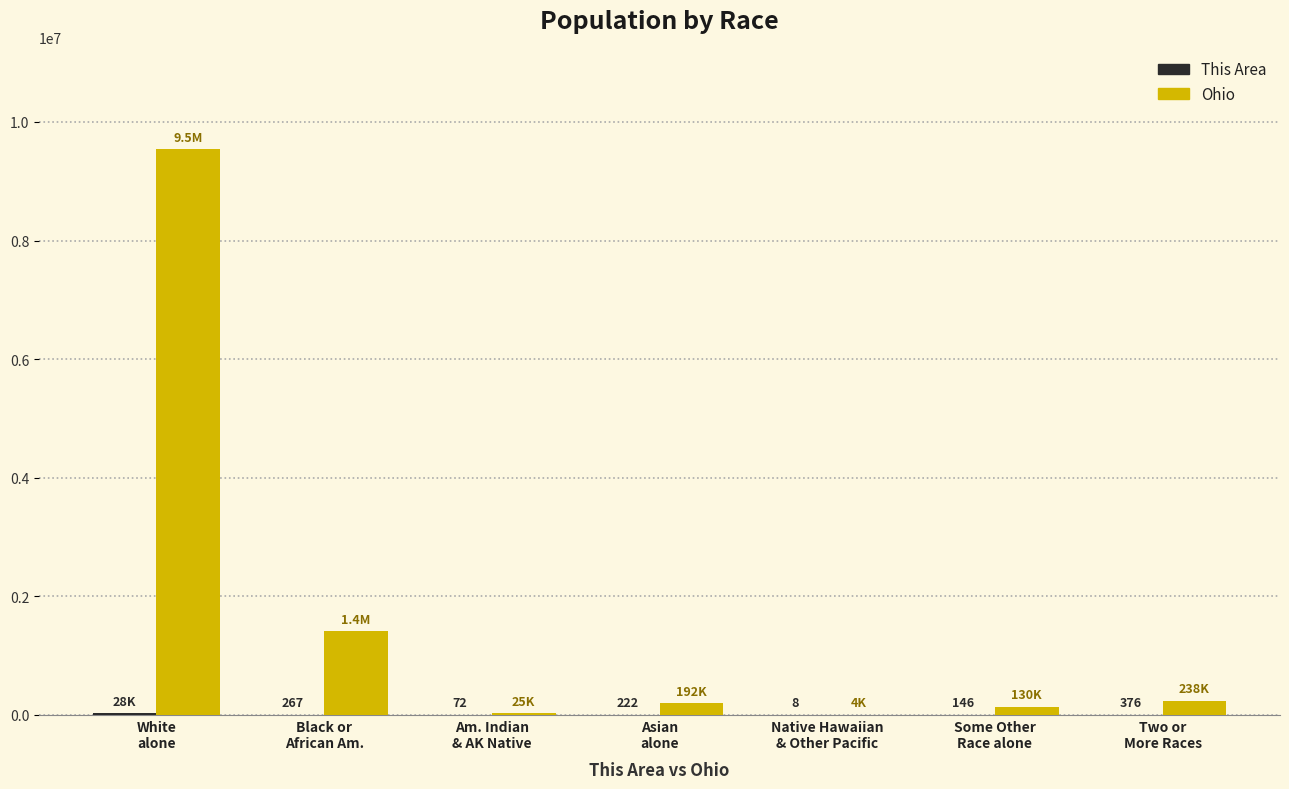

What is the greatest value displayed?

9539437